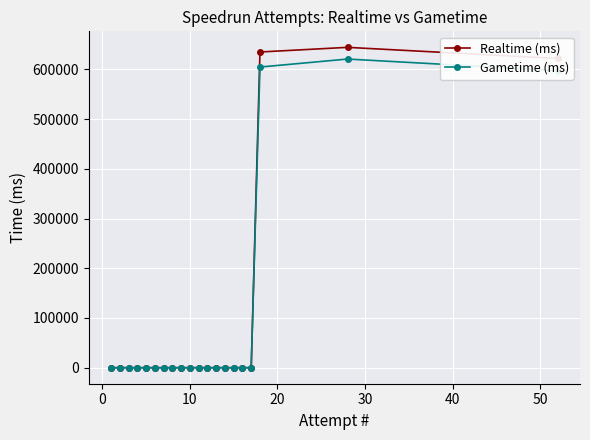

Reading left to right, transcribe all the data shown in this chart.

Realtime (ms): 0	0	0	0	0	0	0	0	0	0	0	0	0	0	0	0	0	634972	644316	621929
Gametime (ms): 0	0	0	0	0	0	0	0	0	0	0	0	0	0	0	0	0	604700	620793	597572